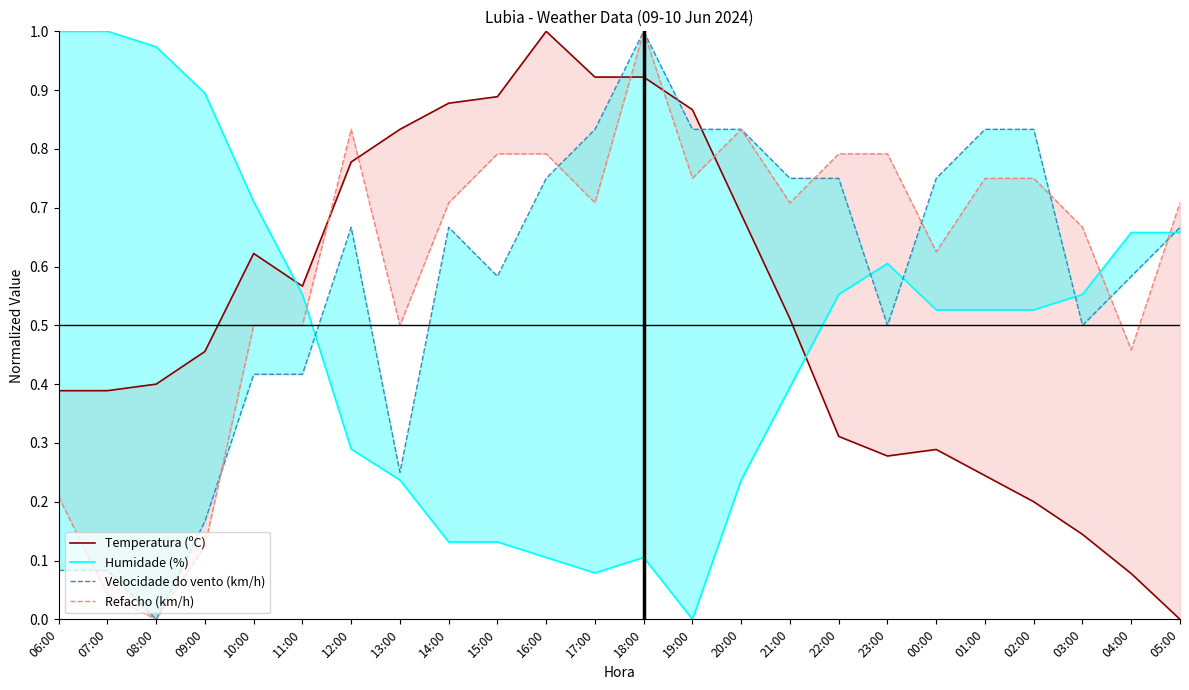

Which series has the largest total across all categories?

Refacho (km/h)